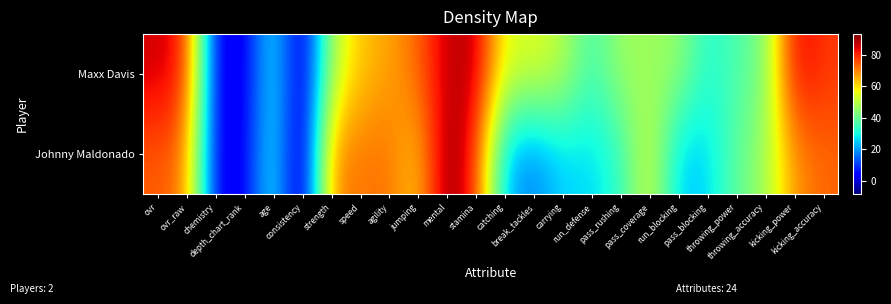

Reading left to right, list all the values displayed in this chart.

Maxx Davis: ovr=86	ovr_raw=81	chemistry=2	depth_chart_rank=1	age=31	consistency=-4	strength=48	speed=63	agility=66	jumping=73	mental=87	stamina=88	catching=54	break_tackles=55	carrying=50	run_defense=35	pass_rushing=47	pass_coverage=46	run_blocking=46	pass_blocking=31	throwing_power=37	throwing_accuracy=42	kicking_power=85	kicking_accuracy=78
Johnny Maldonado: ovr=74	ovr_raw=71	chemistry=2	depth_chart_rank=2	age=32	consistency=-8	strength=70	speed=71	agility=72	jumping=61	mental=93	stamina=79	catching=22	break_tackles=17	carrying=26	run_defense=26	pass_rushing=33	pass_coverage=55	run_blocking=24	pass_blocking=26	throwing_power=39	throwing_accuracy=47	kicking_power=68	kicking_accuracy=73